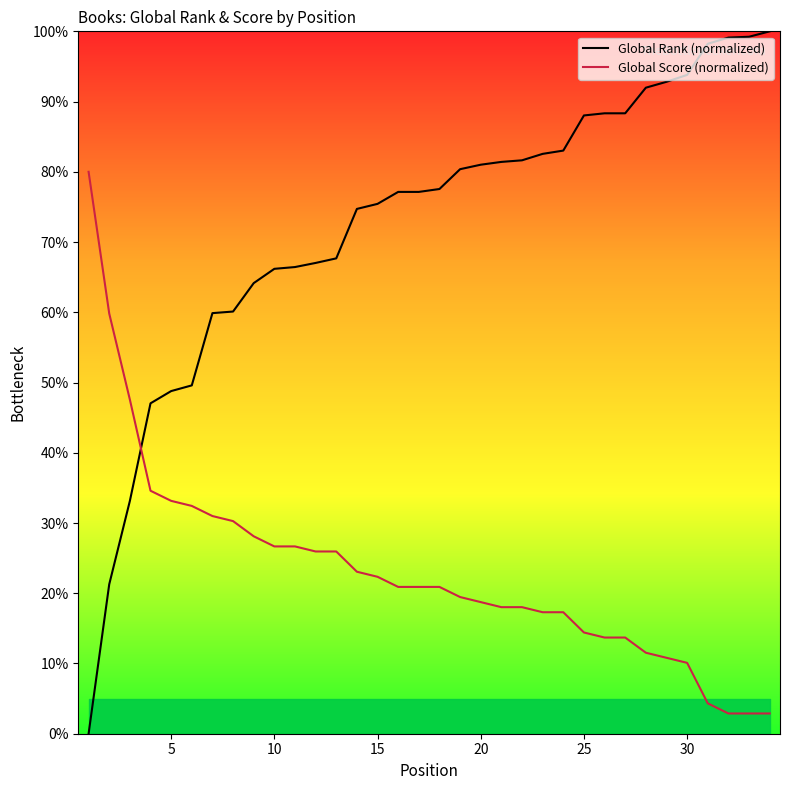

Is it true that Global Rank (normalized) equals 15.8 at 5?

False